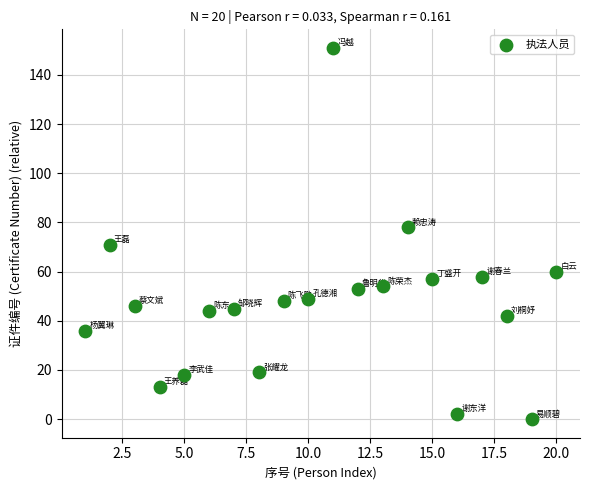

What is the range of X values (max minus min)?

19